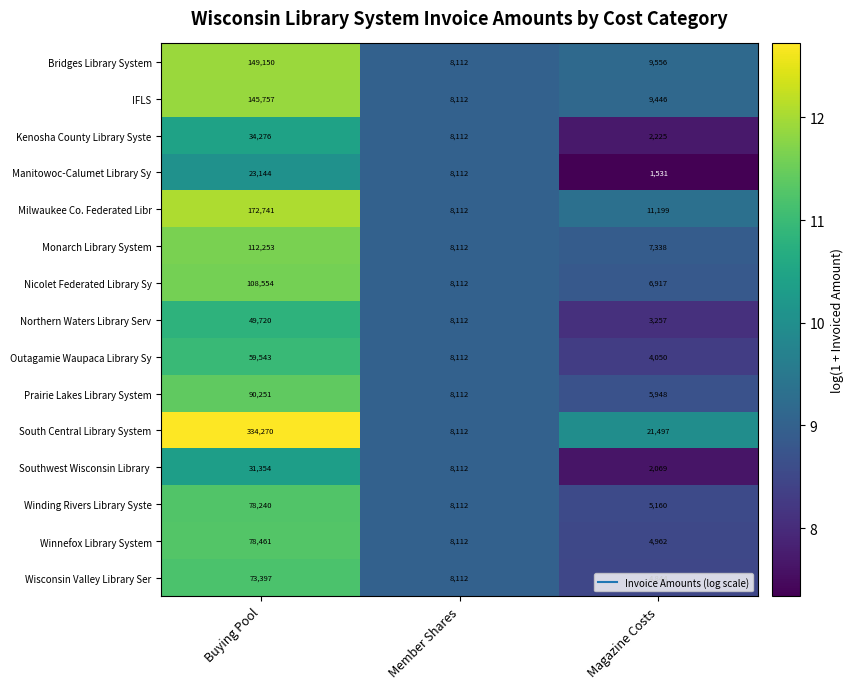

The Milwaukee Co. Federated Libr series shows 2933 at Magazine Costs. True or false?

False